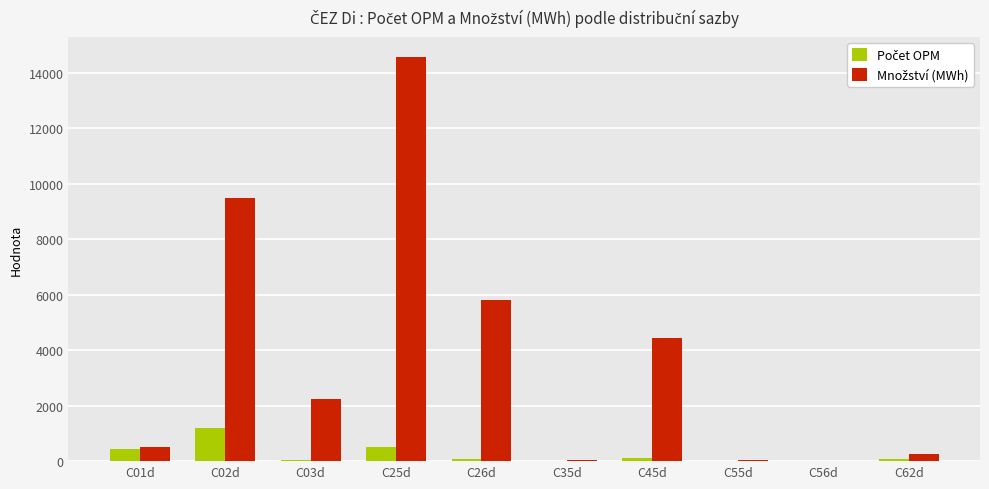

Count the number of data series in this chart.

2